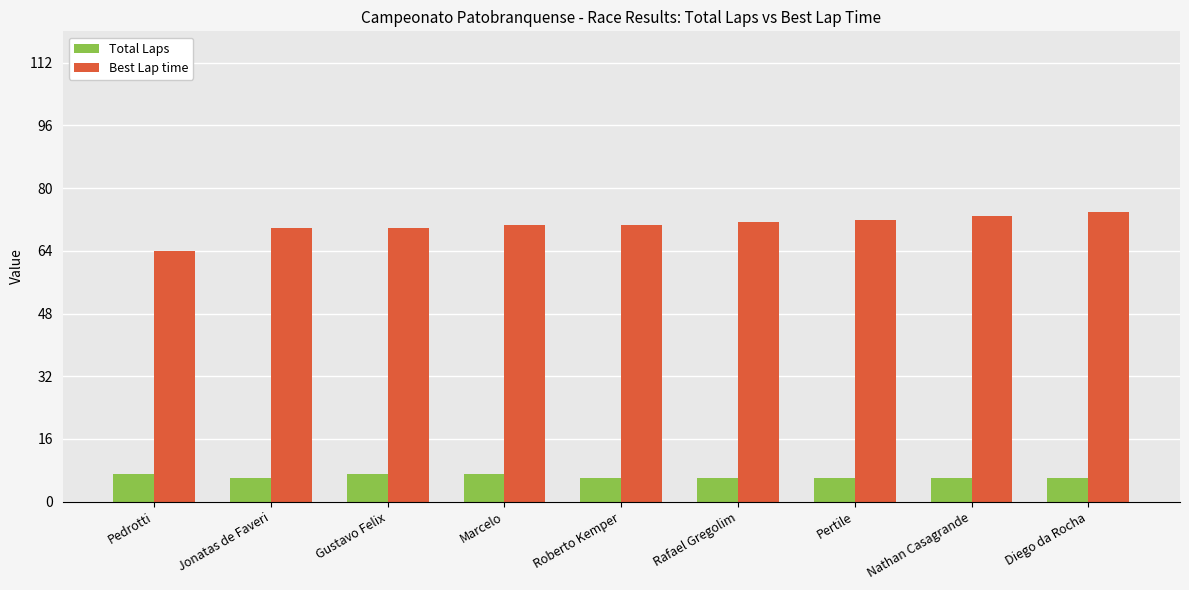

How many bars are there in total?

18